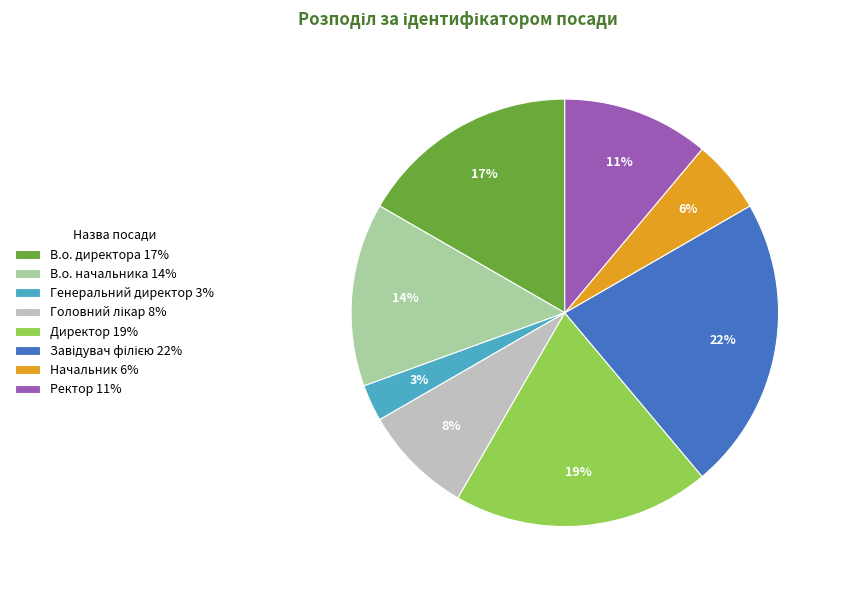

Does any single category account for the majority?

No